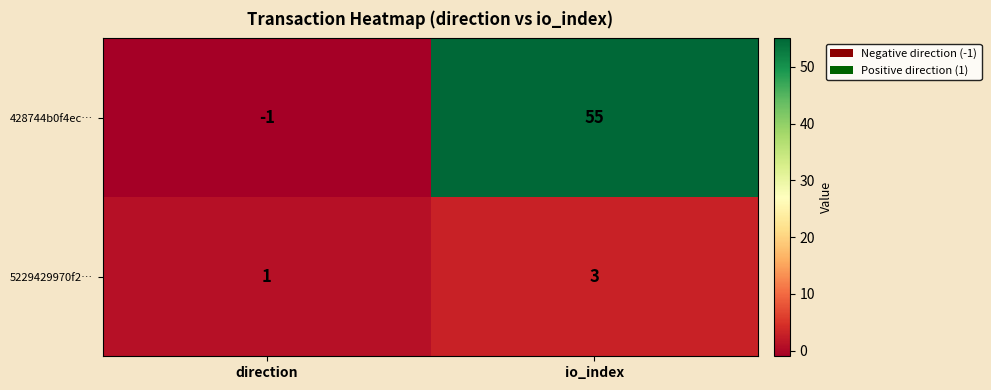

The 5229429970f2… series shows 3 at io_index. True or false?

True